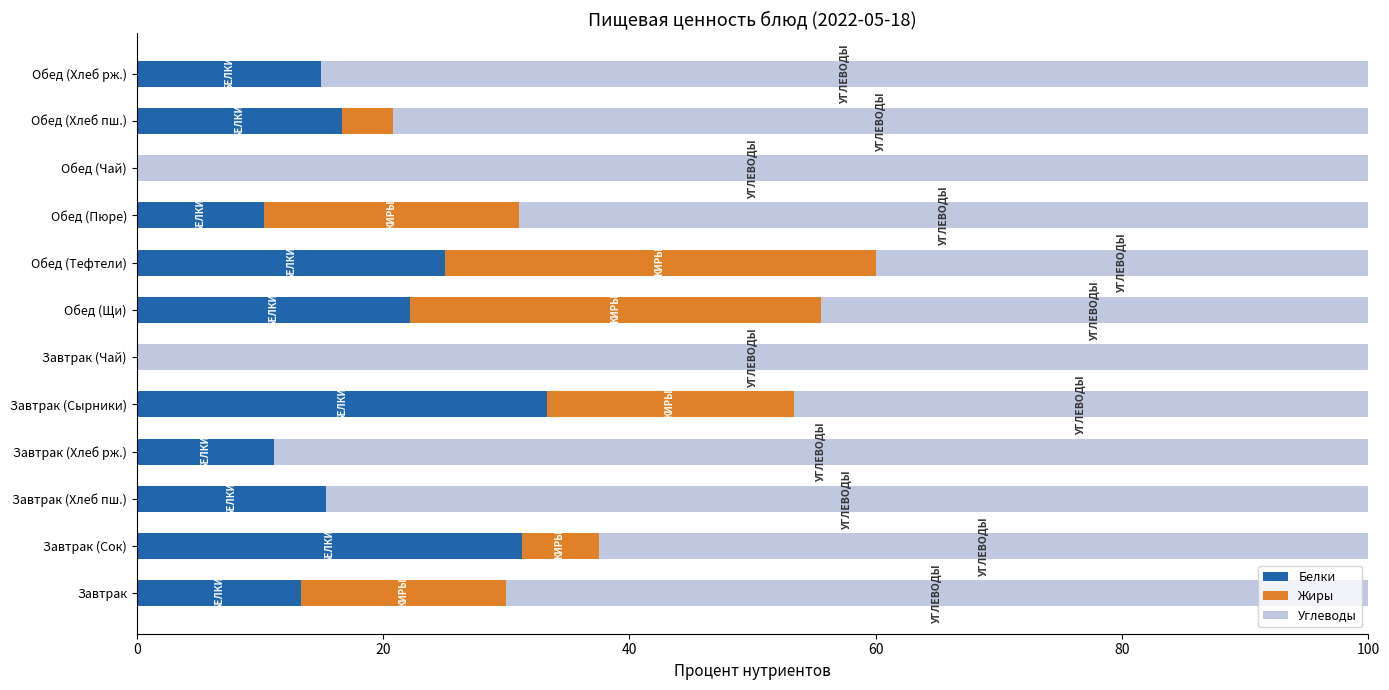

What is the highest value of the Белки series?

33.3